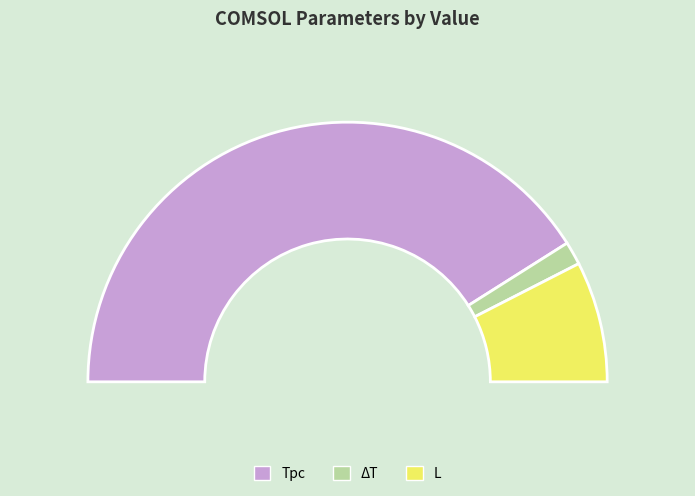

To the nearest percent, what is the average slice percentage?

33%